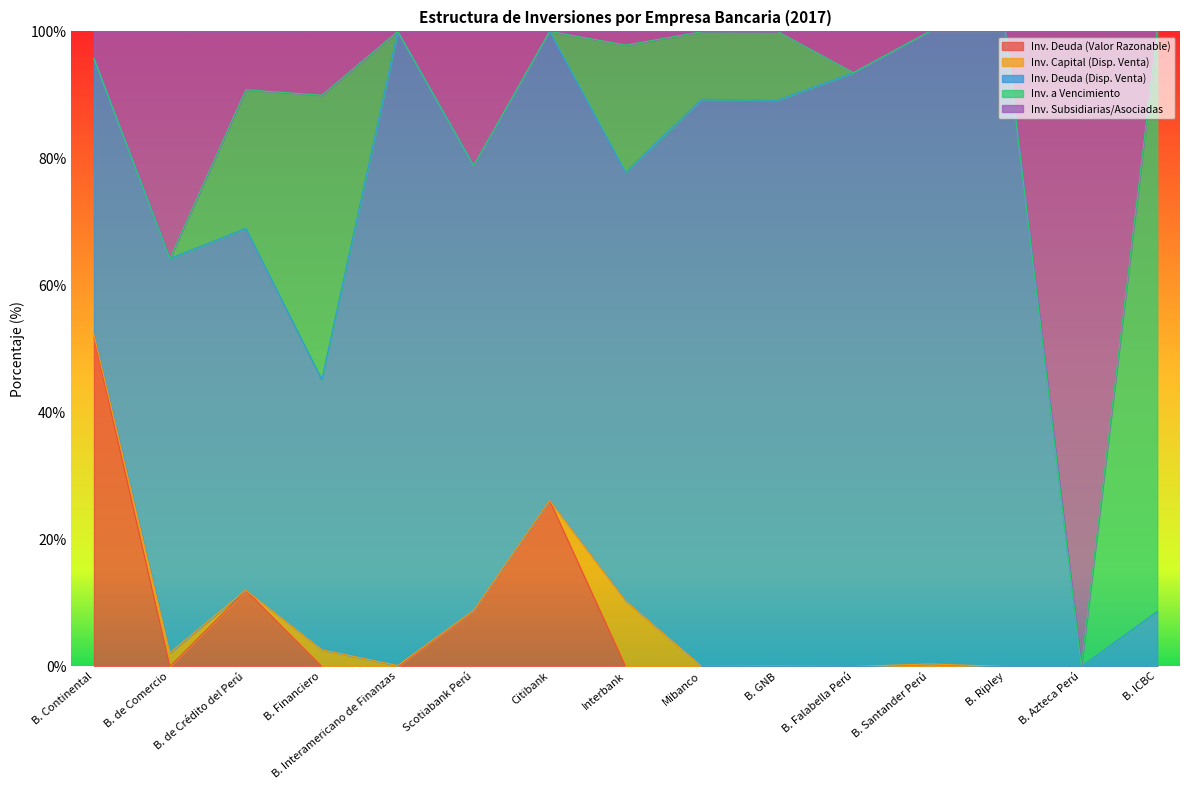

Does the chart display data point markers on the line(s)?

No